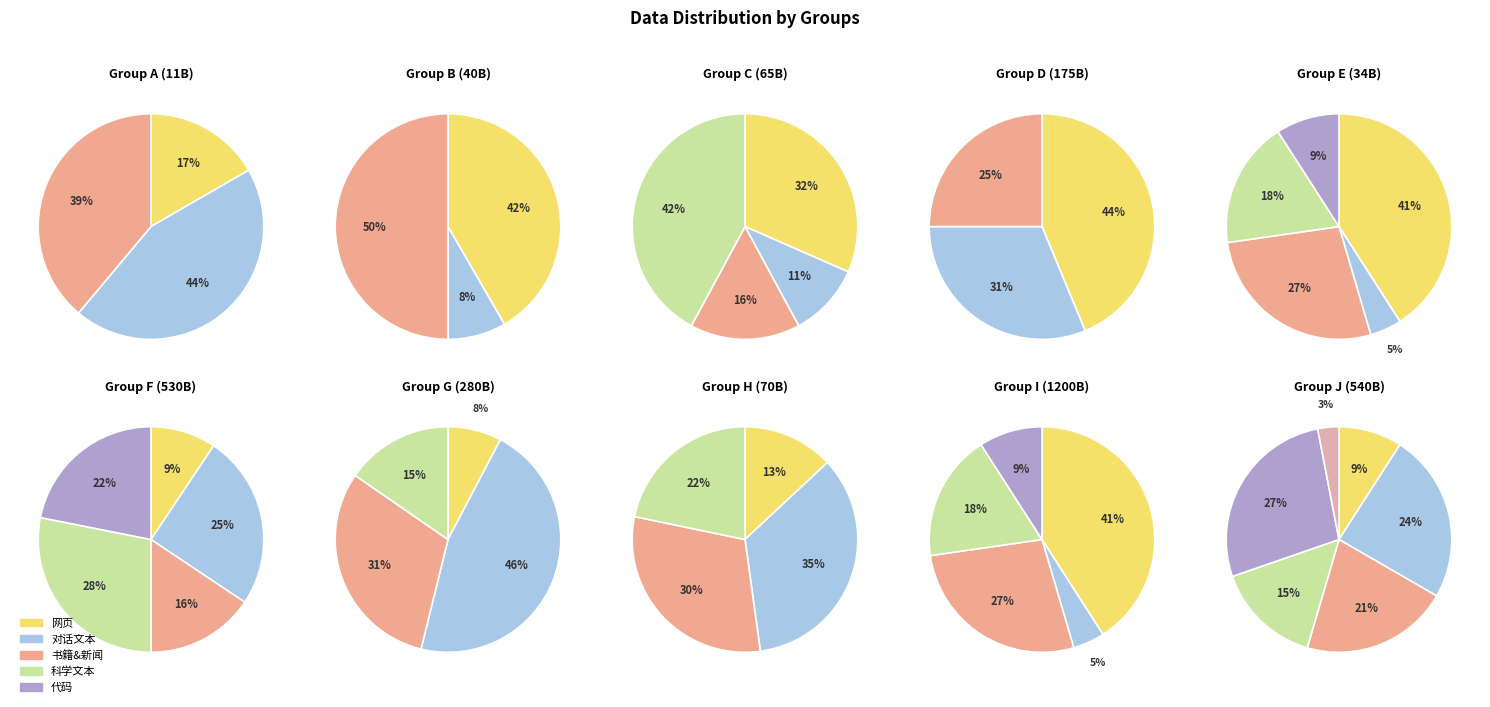

Is 4 the majority of the pie?

No